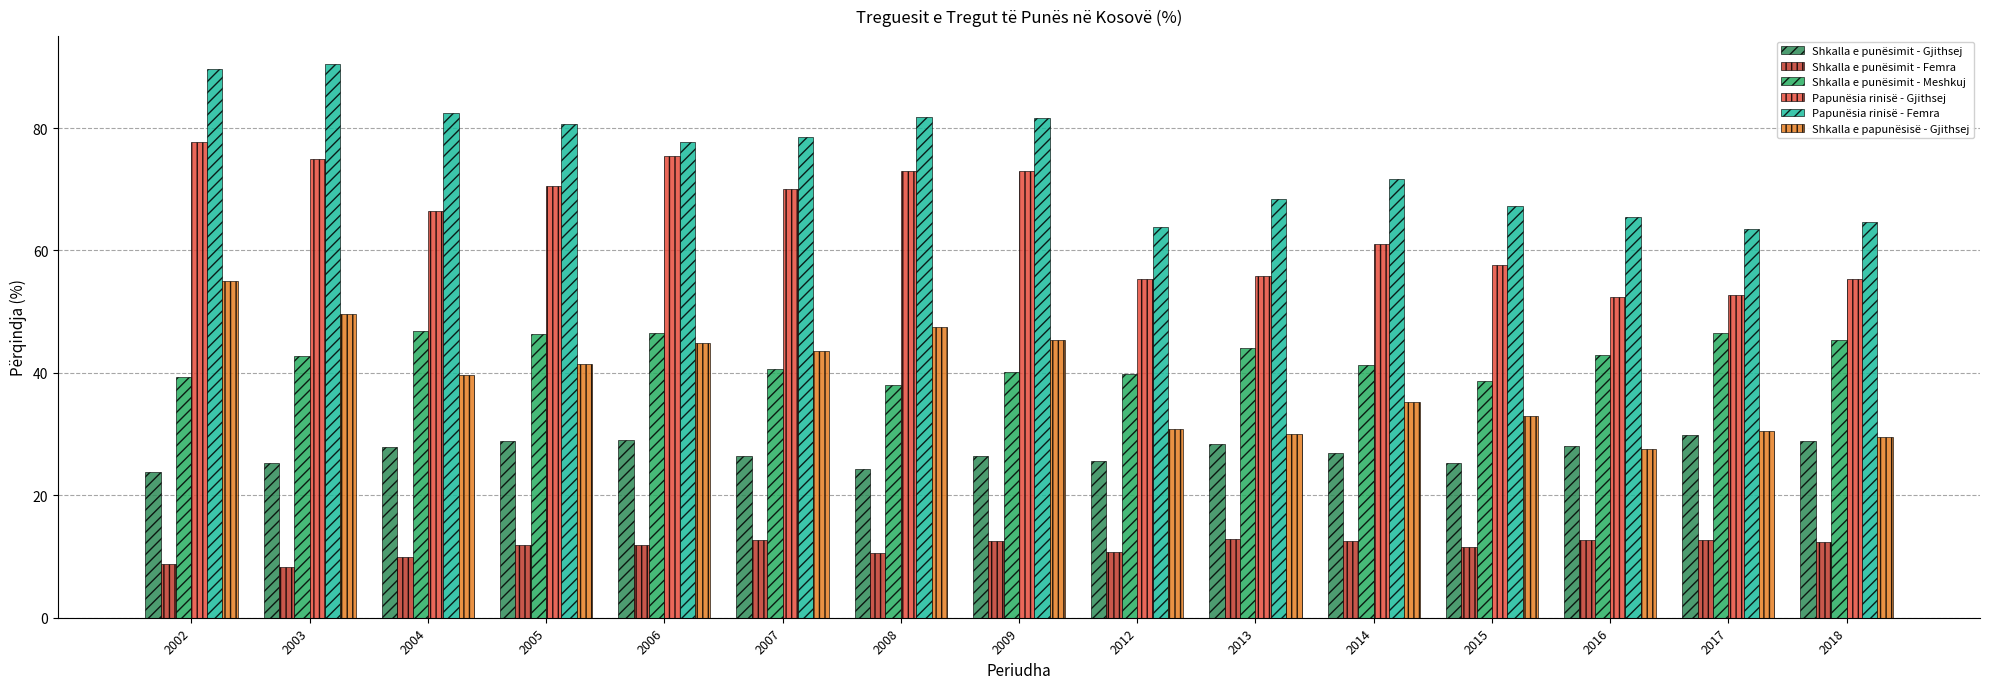

What is the value of the Shkalla e punësimit - Gjithsej bar at the 9th from the left?

25.6